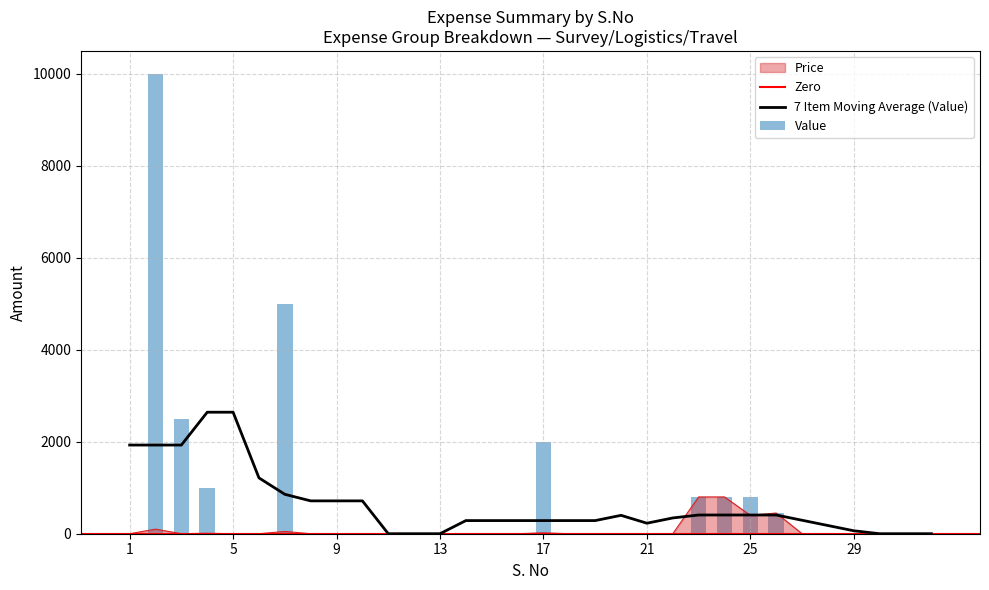

What is the highest value of the Price series?

800.0